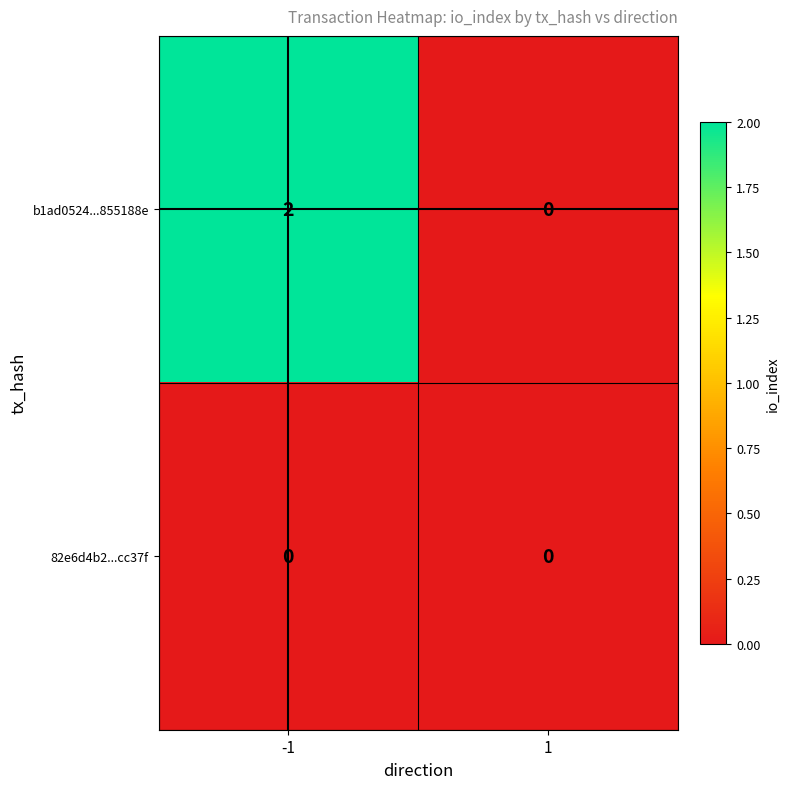

Is it true that 82e6d4b2...cc37f equals 0 at 1?

True